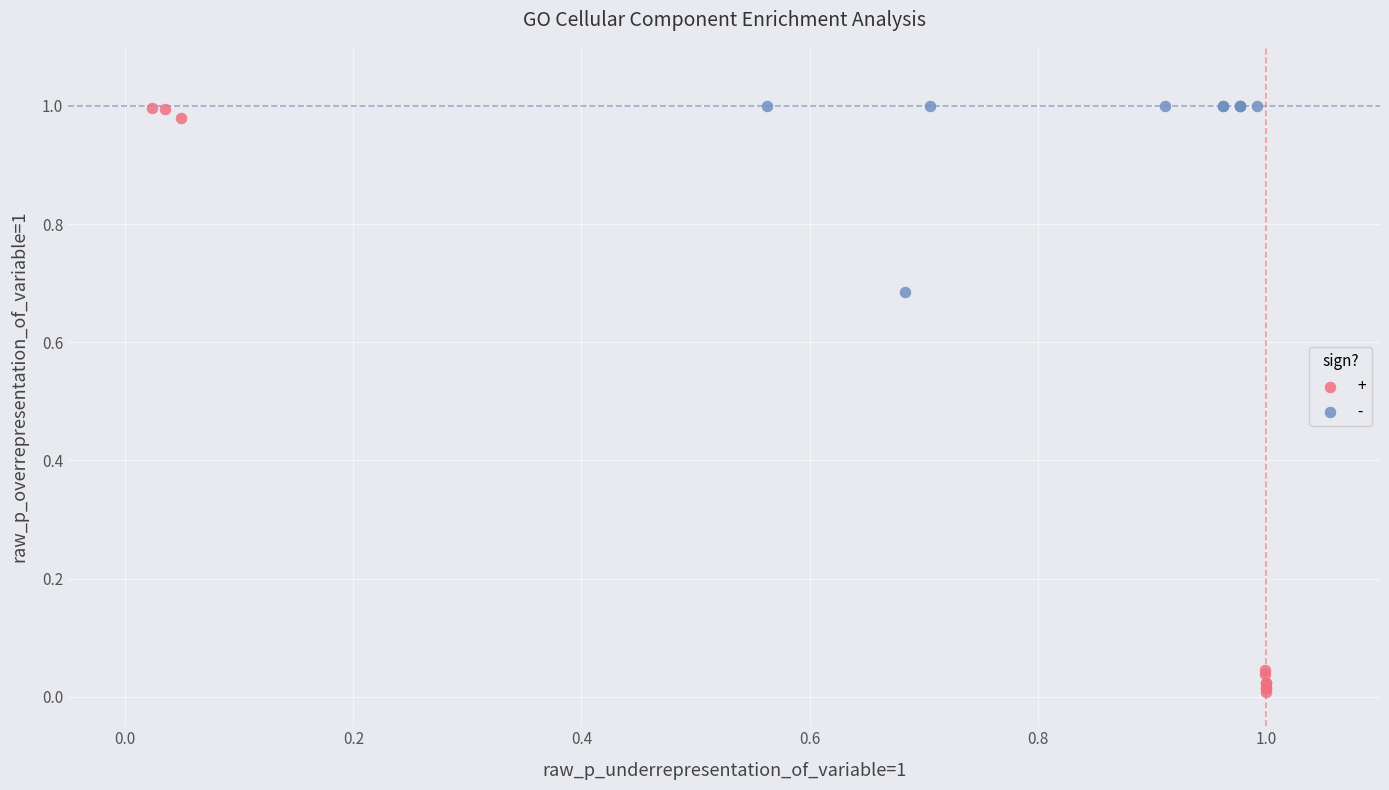

Which series contains the lowest Y value?

+